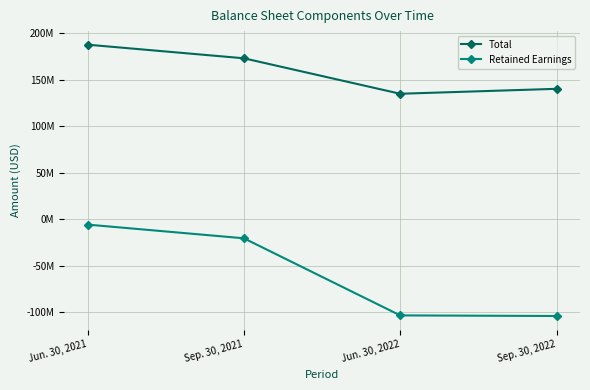

Reading left to right, transcribe all the data shown in this chart.

Total: 187510853	172890220	134770764	140079622
Retained Earnings: -5812533	-20524043	-103374589	-104022298